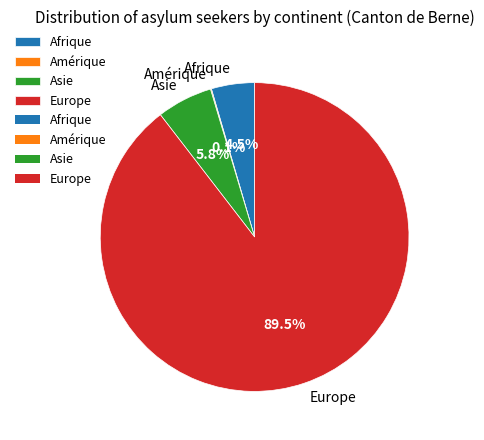

What is the total percentage of Asie and Europe?

95.4%